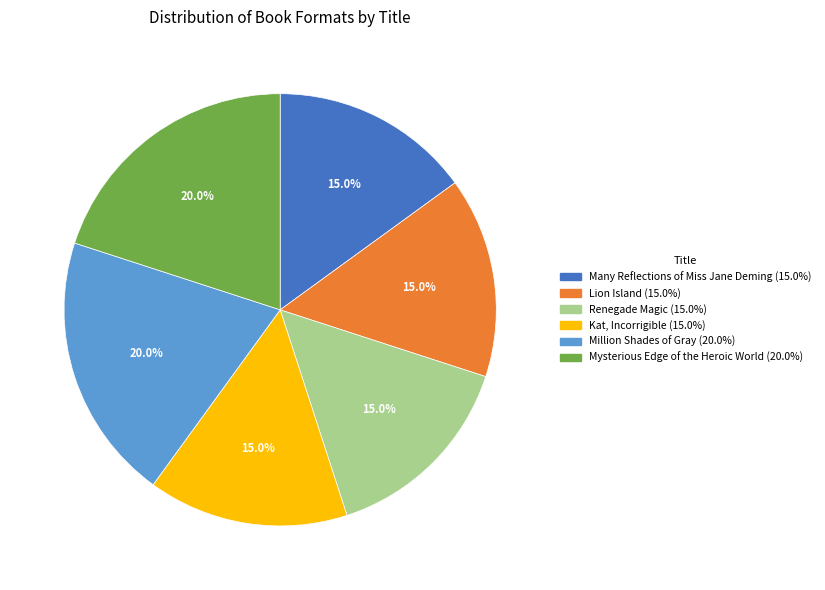

True or false: Mysterious Edge of the Heroic World accounts for 20% of the total.

True